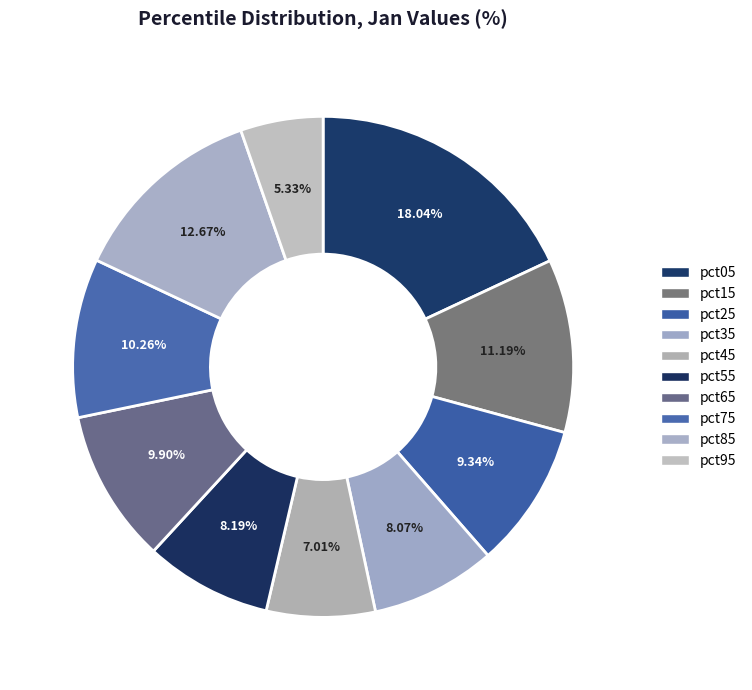

Does pct45 represent more than half of the total?

No